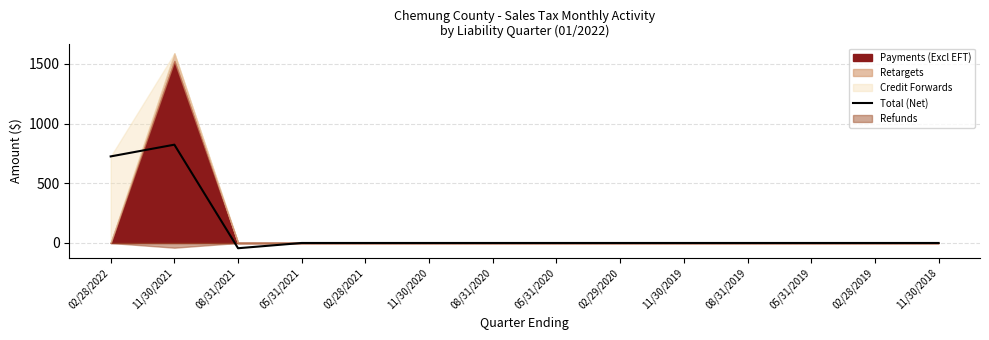

What is the minimum value shown in the chart?

-44.0